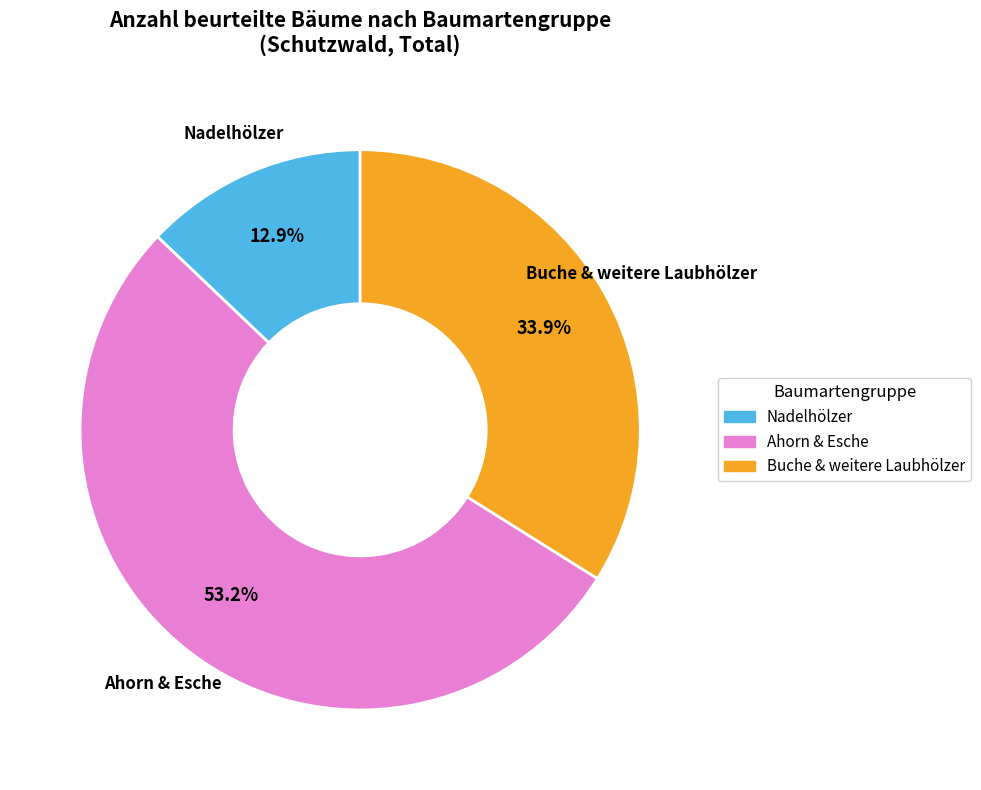

Does any single category account for the majority?

Yes